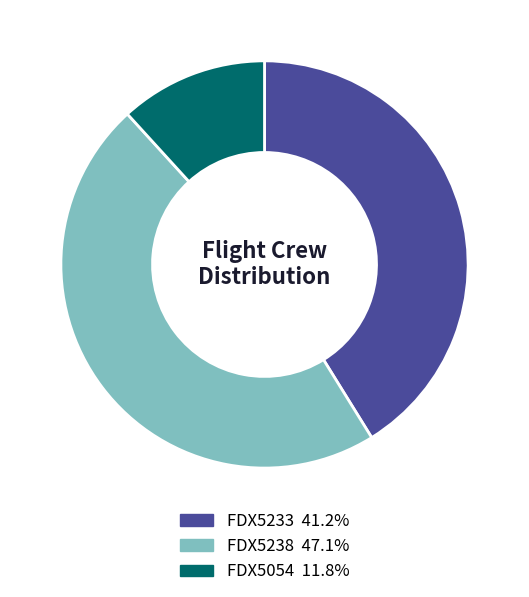

True or false: FDX5054 accounts for 21% of the total.

False